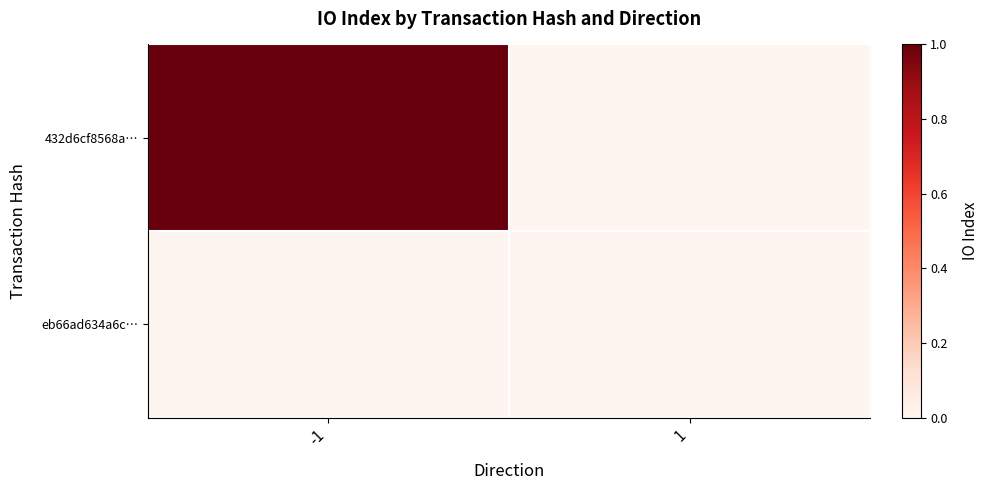

Reading left to right, transcribe all the data shown in this chart.

432d6cf8568a…: -1=1	1=0
eb66ad634a6c…: -1=0	1=0